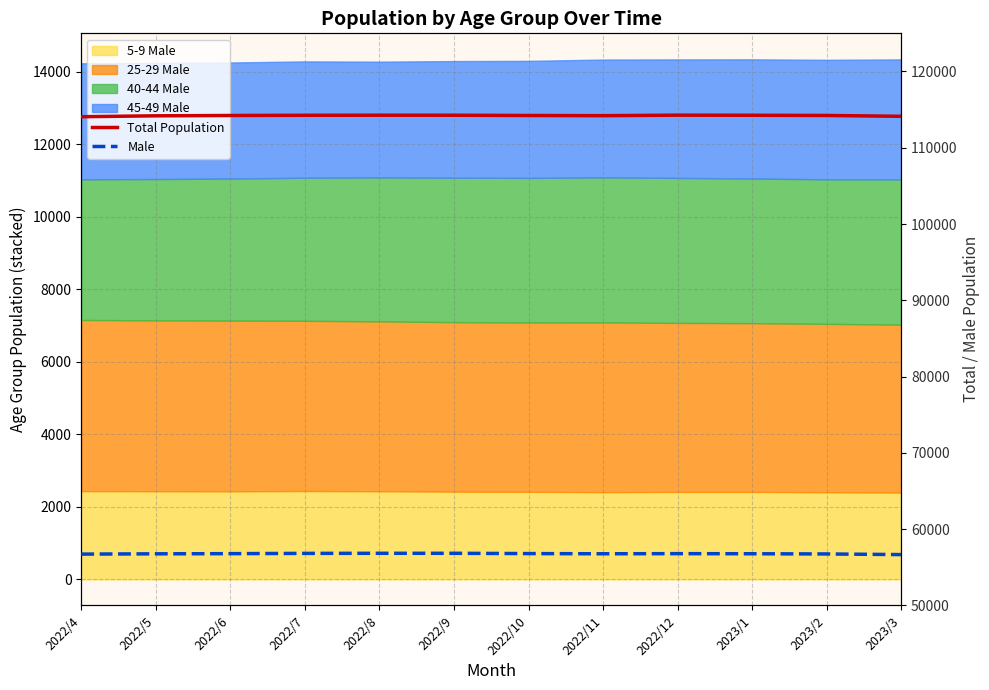

What is the sum of all Total Population values?

1370583